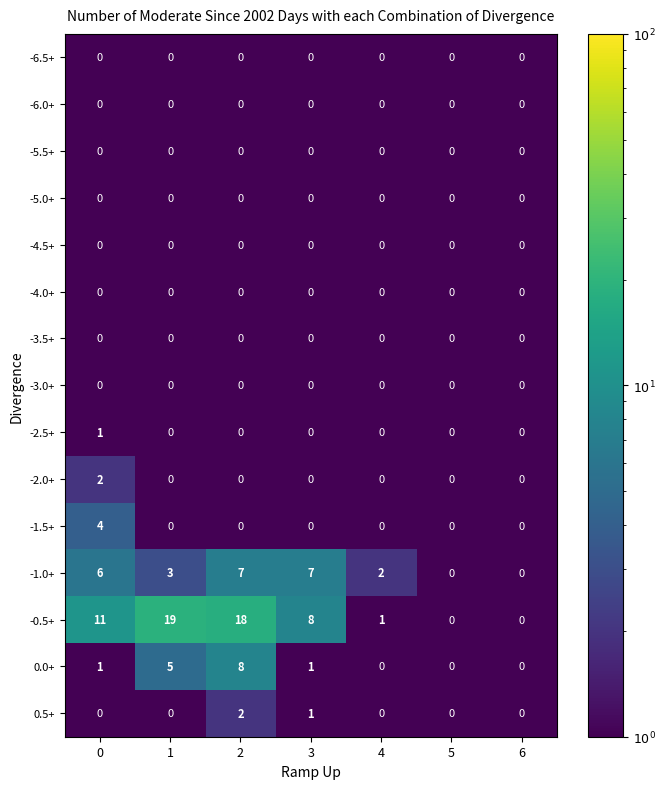

Which series has the largest total across all categories?

-0.5+